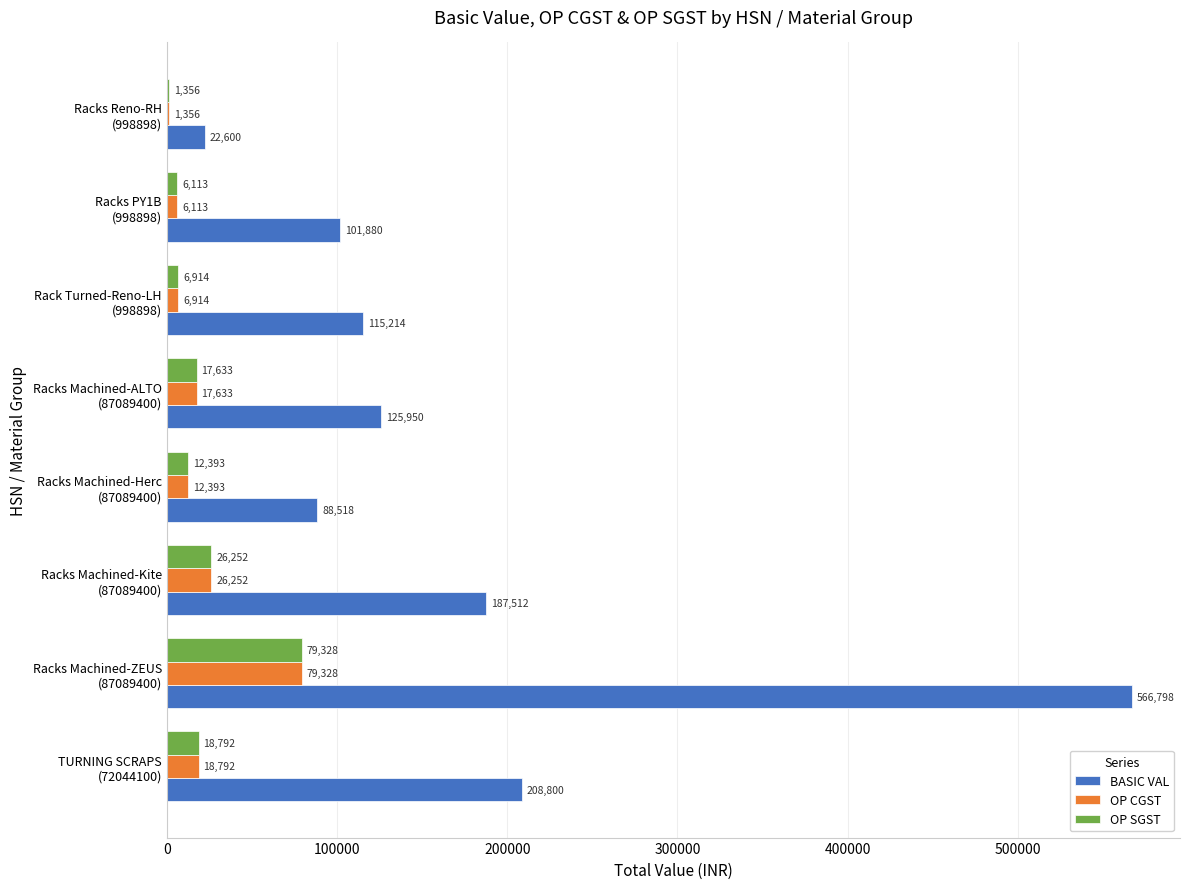

What is the highest value of the BASIC VAL series?

566798.4